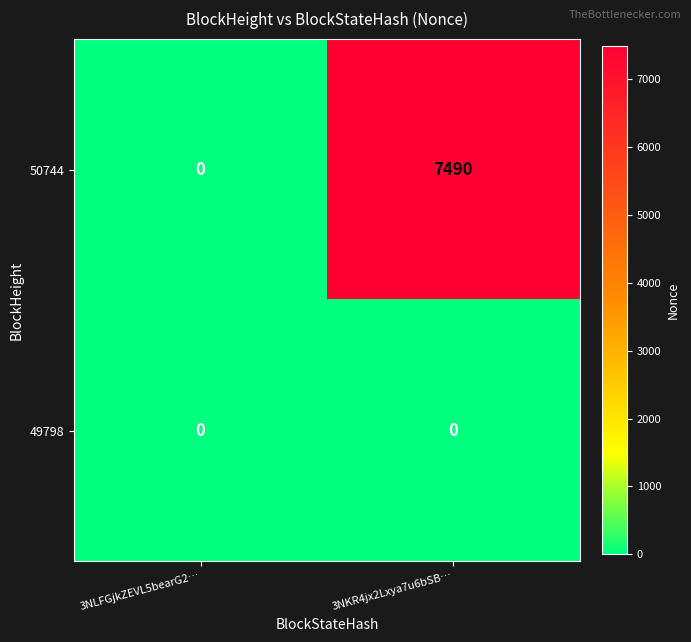

What is the difference between the highest and lowest values at 3NKR4jx2Lxya7u6bSB…?

7490